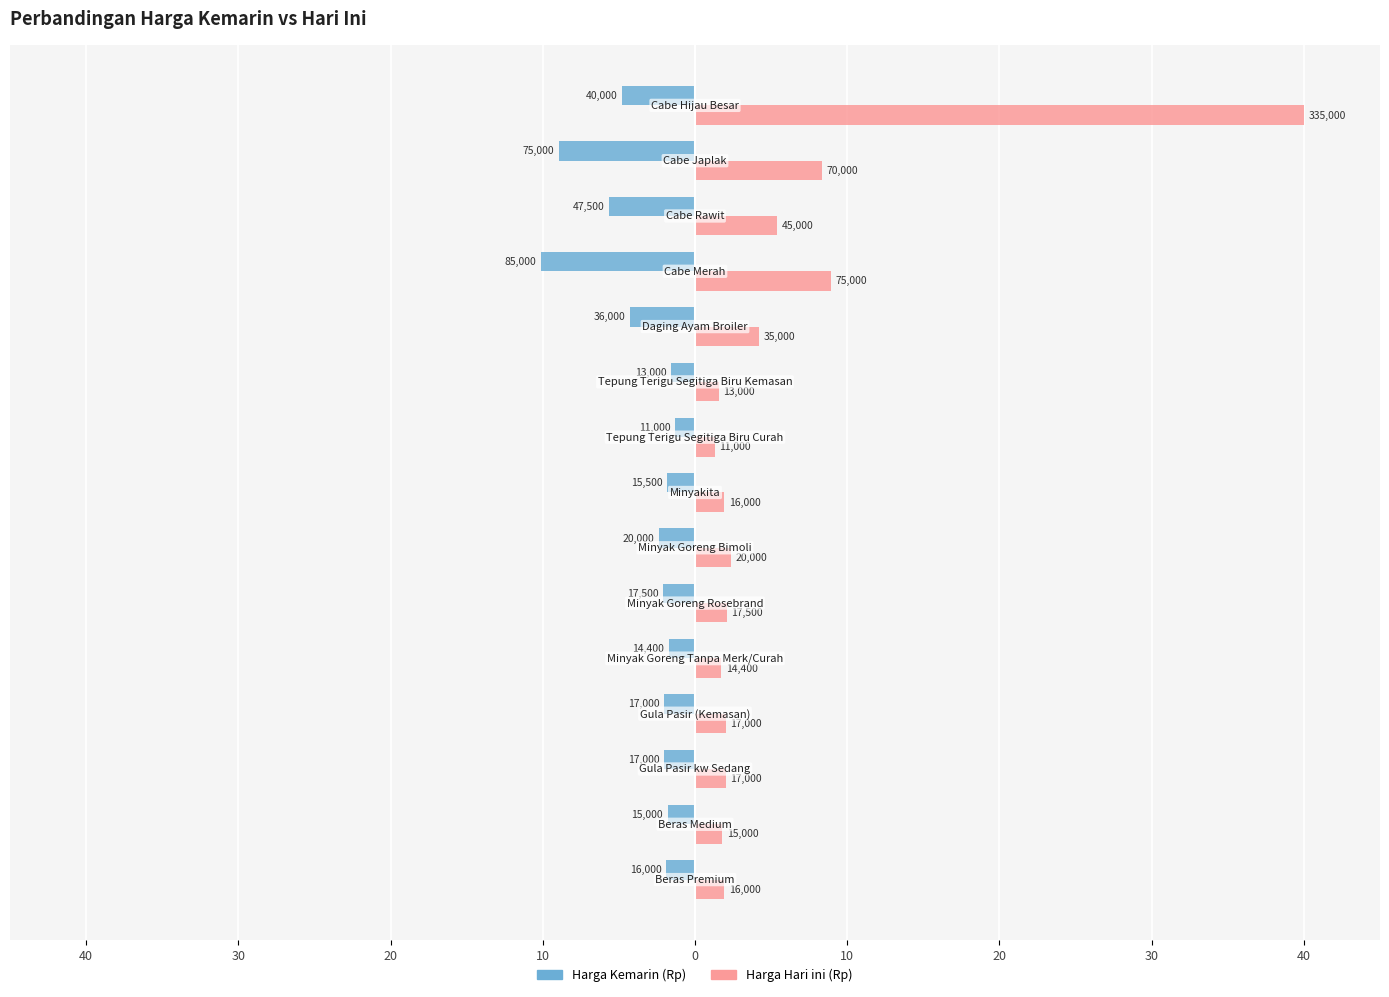

What are all the series names shown in the legend?

Harga Kemarin (Rp), Harga Hari ini (Rp)